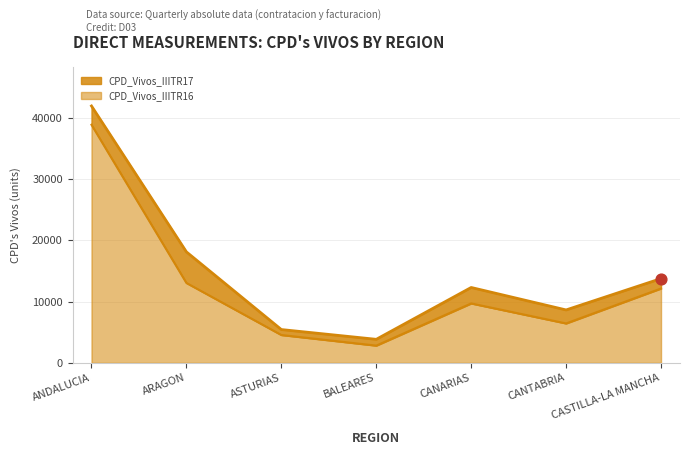

Which series has the widest spread of Y values?

CPD_Vivos_IIITR17